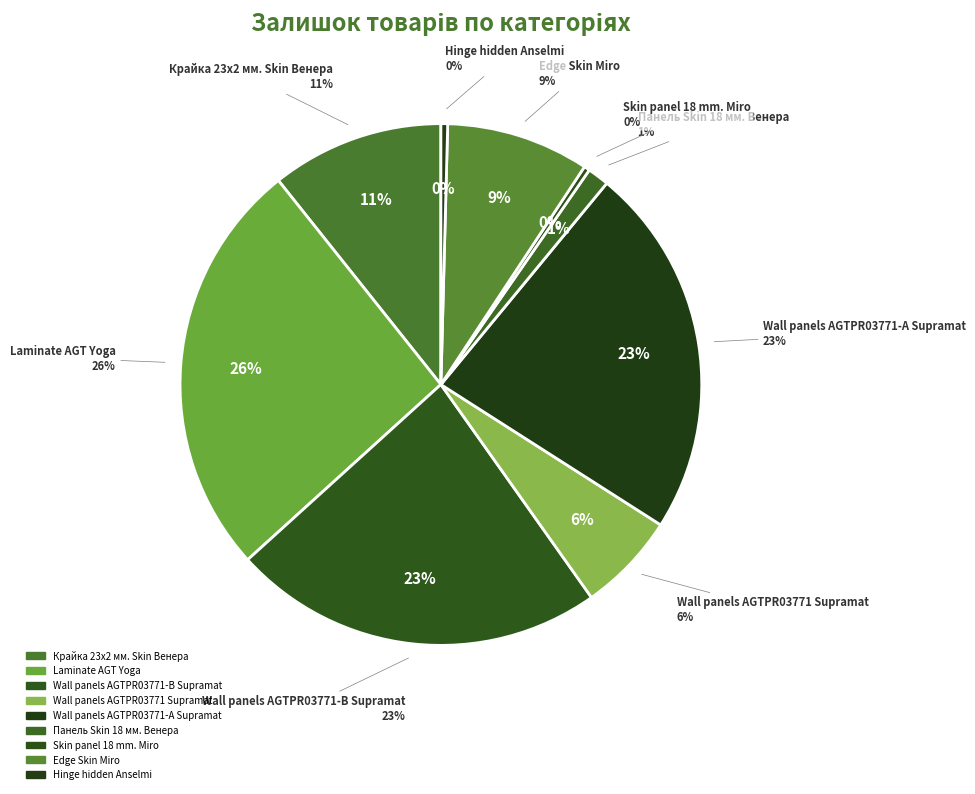

Is the sum of Edge Skin Miro and Wall panels AGTPR03771-А Supramat greater than half?

No